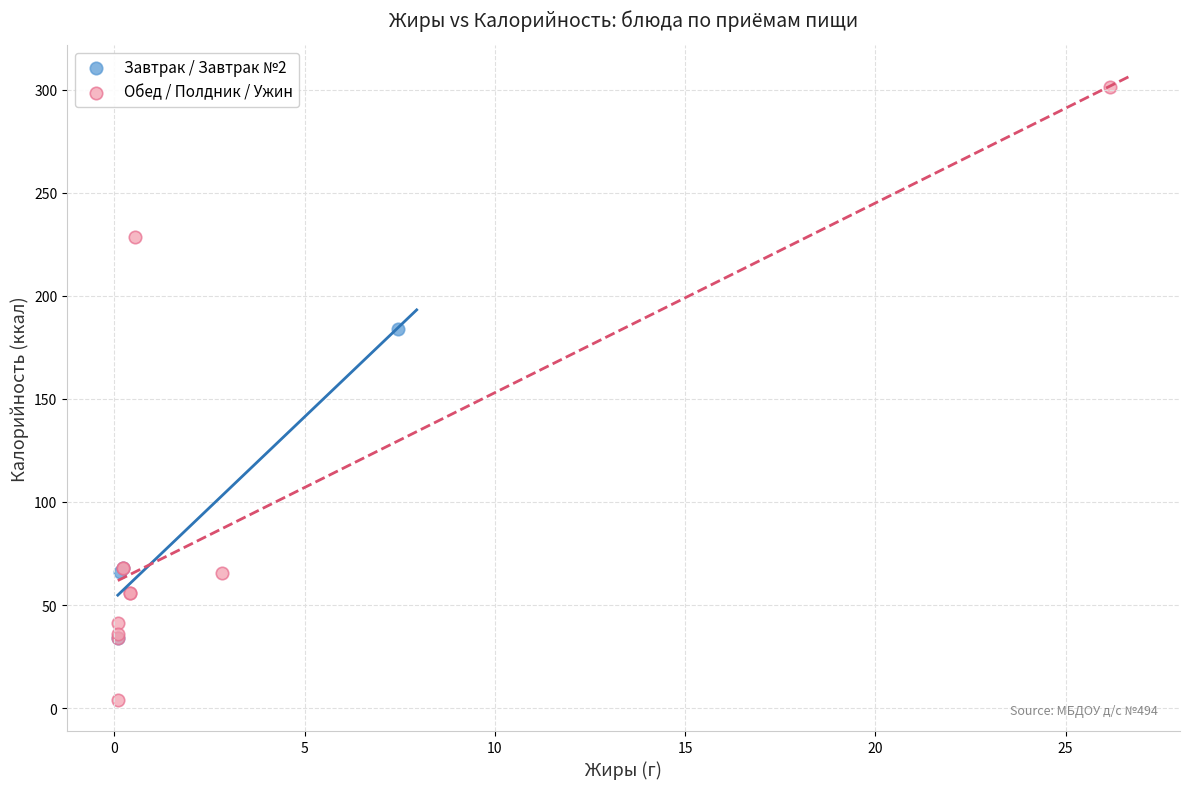

Which series reaches the maximum Y coordinate?

Обед / Полдник / Ужин